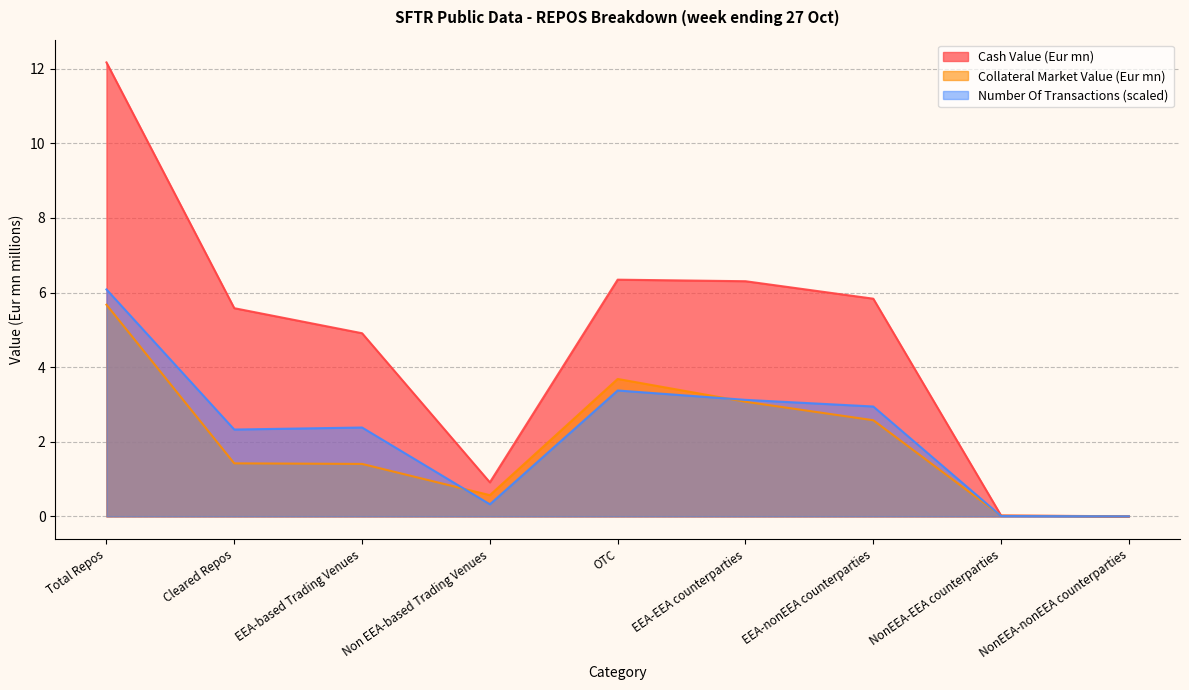

Where is Collateral Market Value (Eur mn) nearest to the value 2?

Cleared Repos